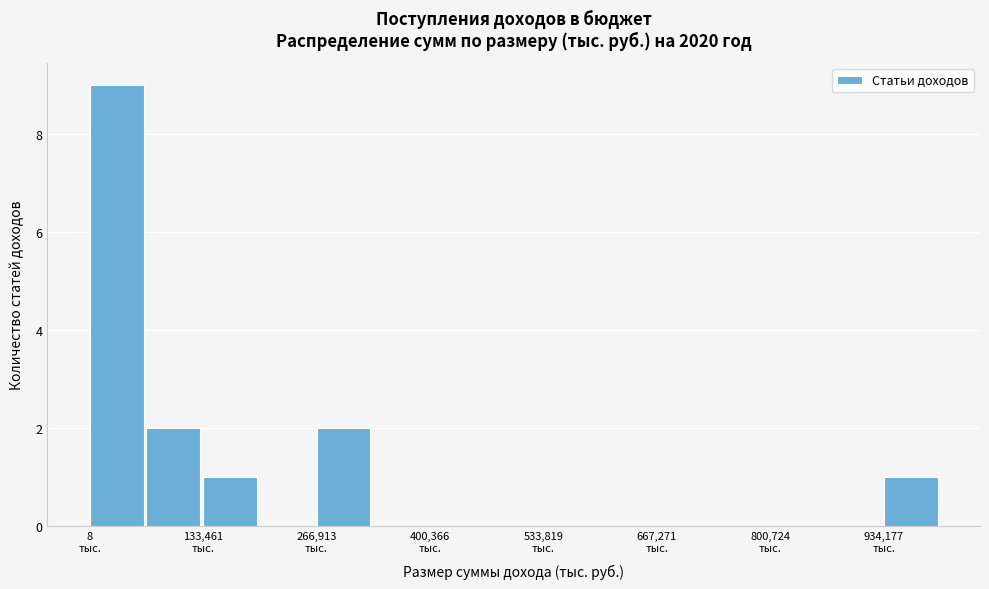

Around what value on the x-axis is the tallest bar? Give the approximate position of its centre, as read against the axis.

40000